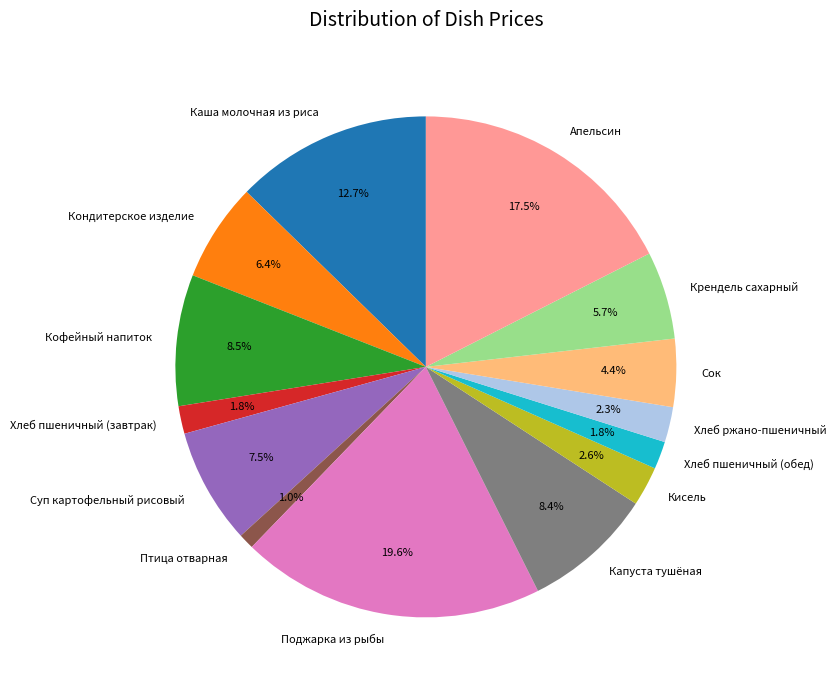

Which category has the biggest portion of the pie?

Поджарка из рыбы